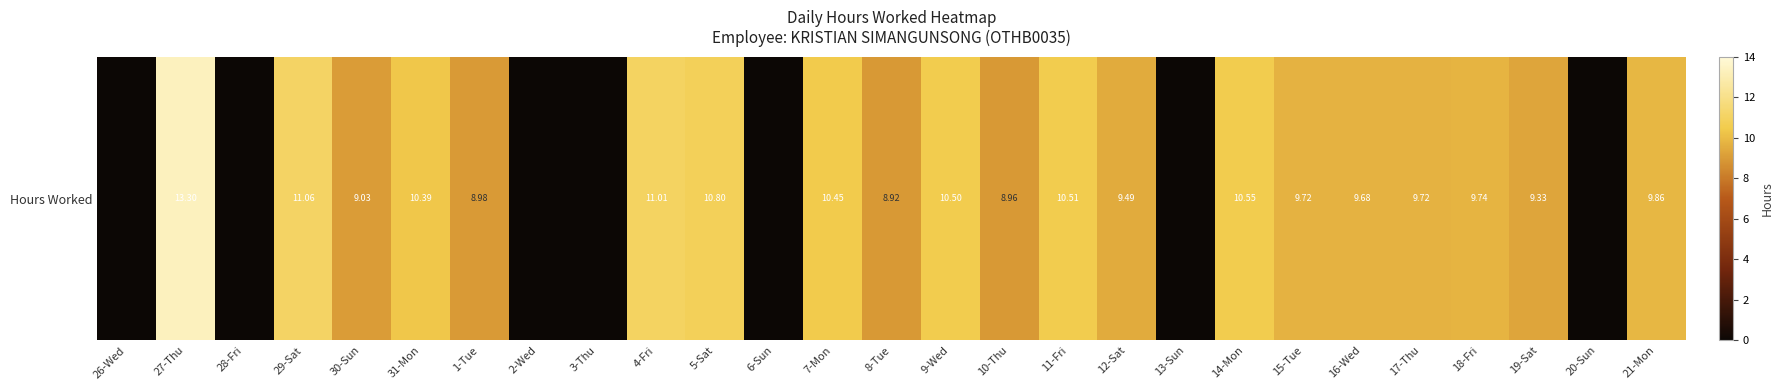

What is the difference between the second highest and second lowest values?

11.1